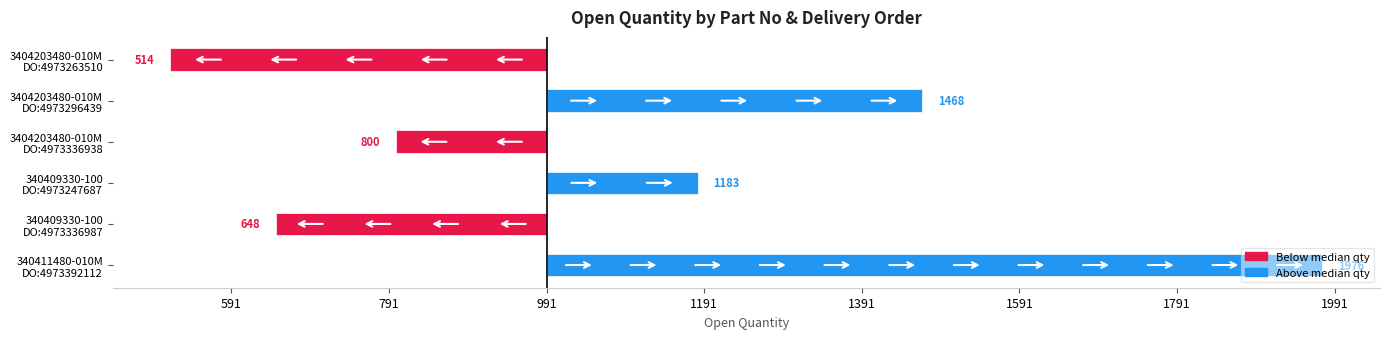

Are the bars horizontal?

Yes